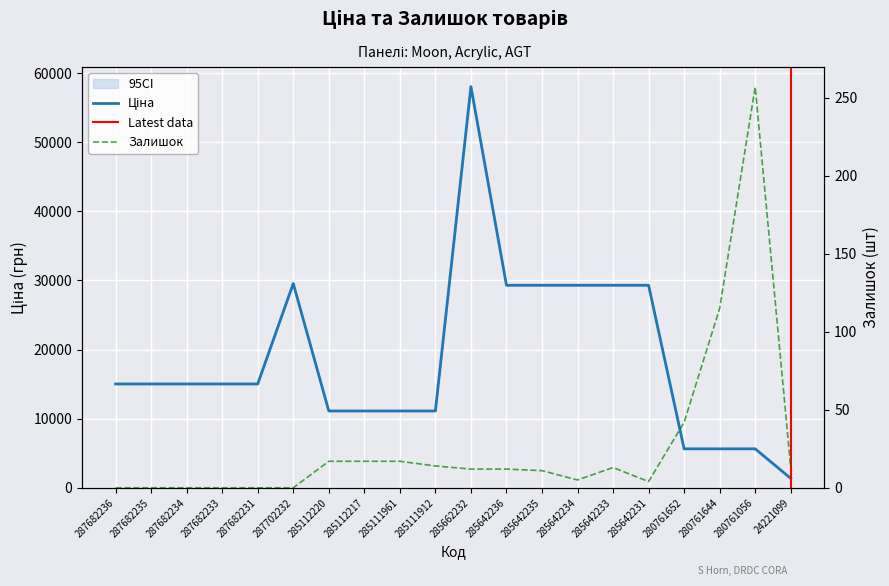

What is the label of the 2nd point from the right?

280761056